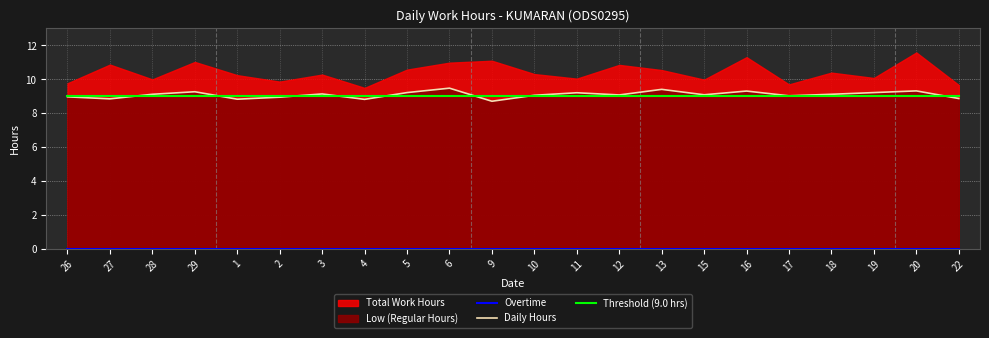

What is the approximate value of Threshold (9.0 hrs) at 18?

9.0